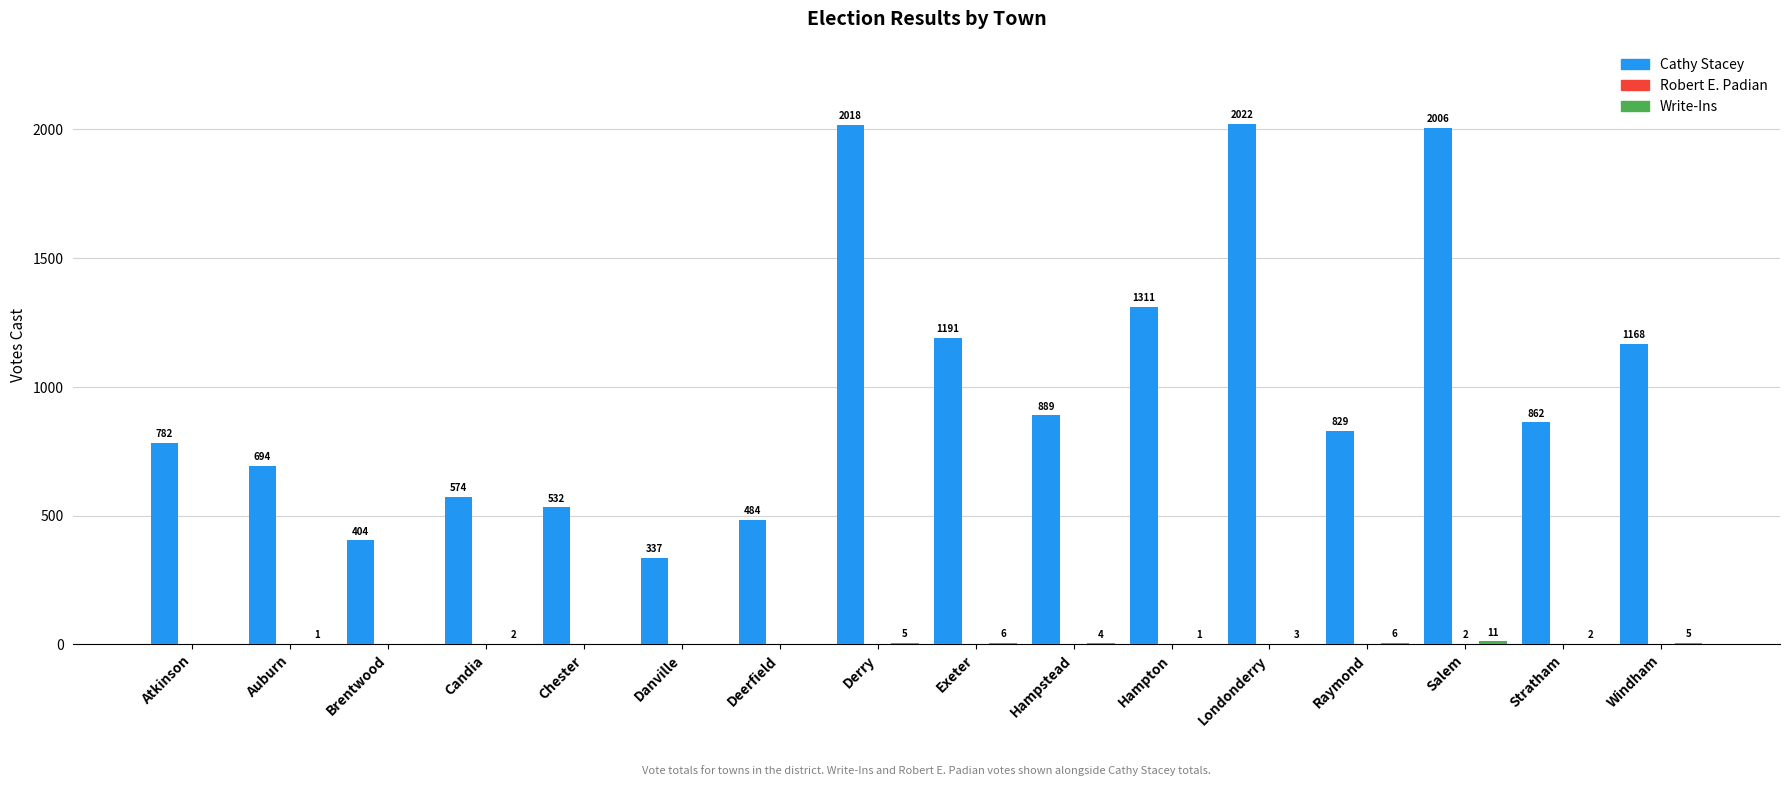

Which series has the largest total across all categories?

Cathy Stacey